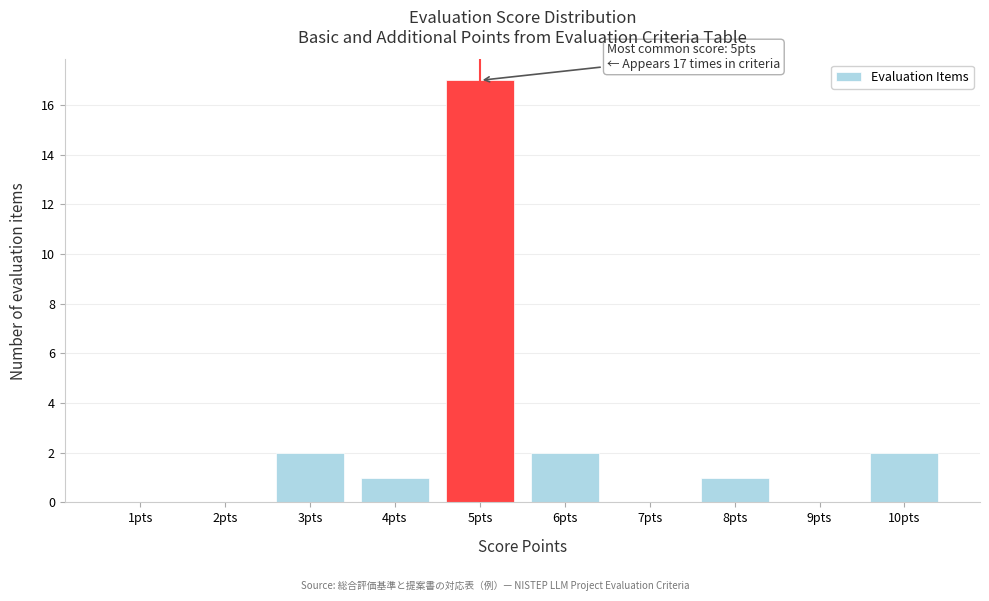

Which range on the x-axis has the tallest bar?

4.5 to 5.5